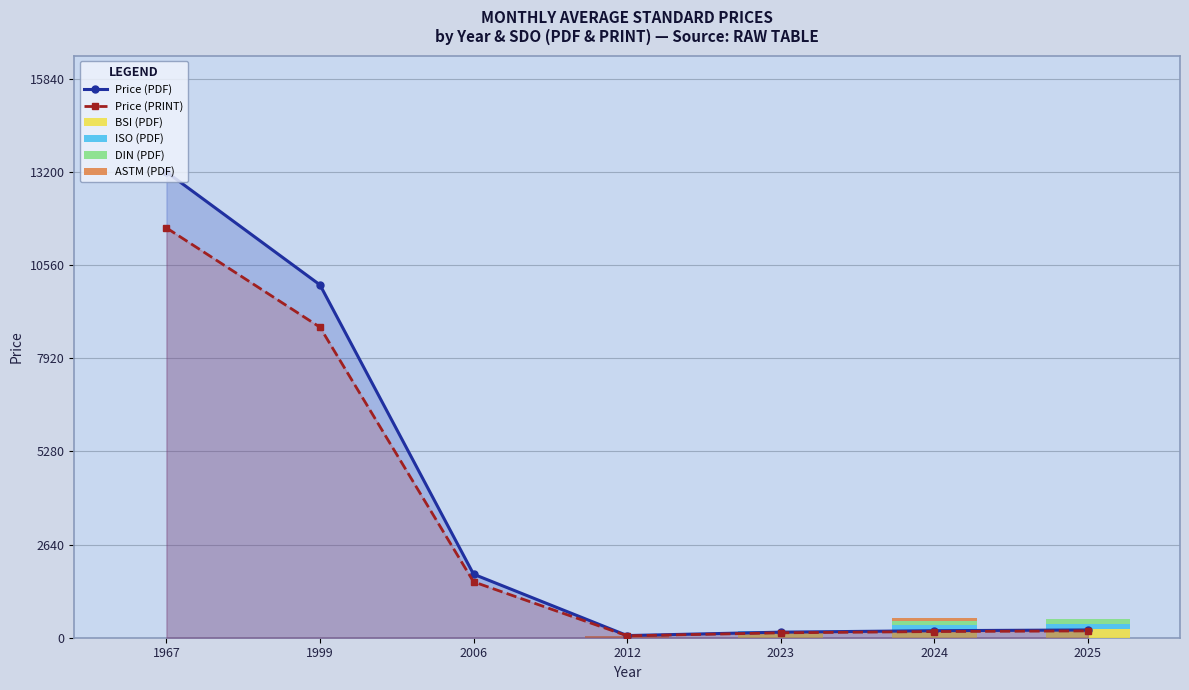

What is the difference between the ASTM (PDF) values at 2012 and 2024?

8.0